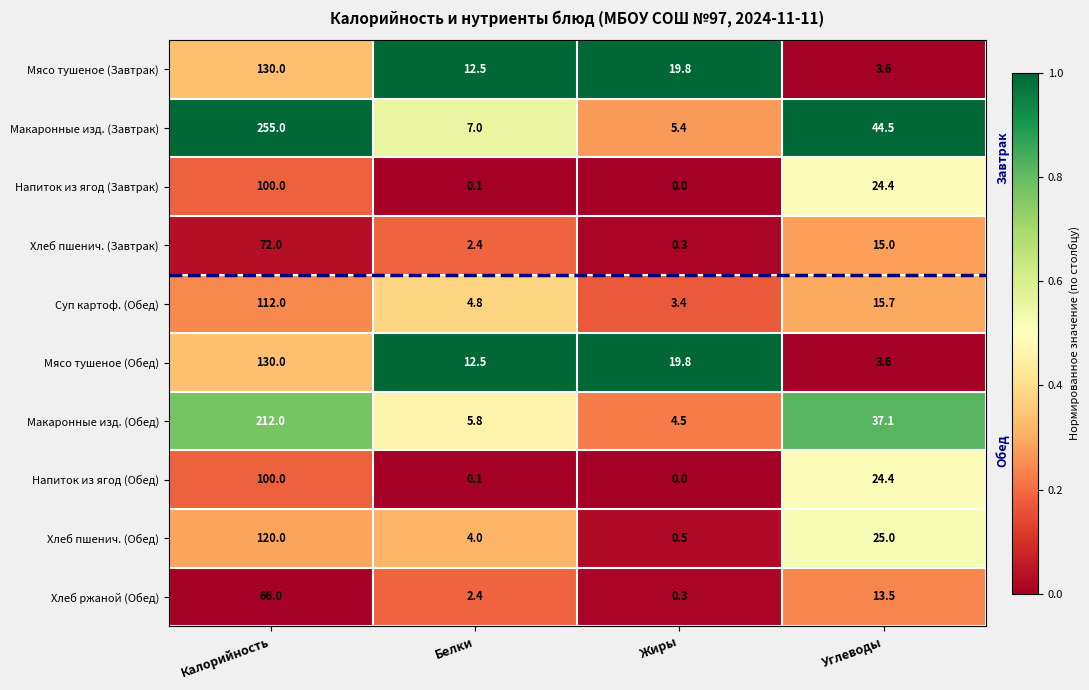

At how many categories does at least one series exceed 0?

4